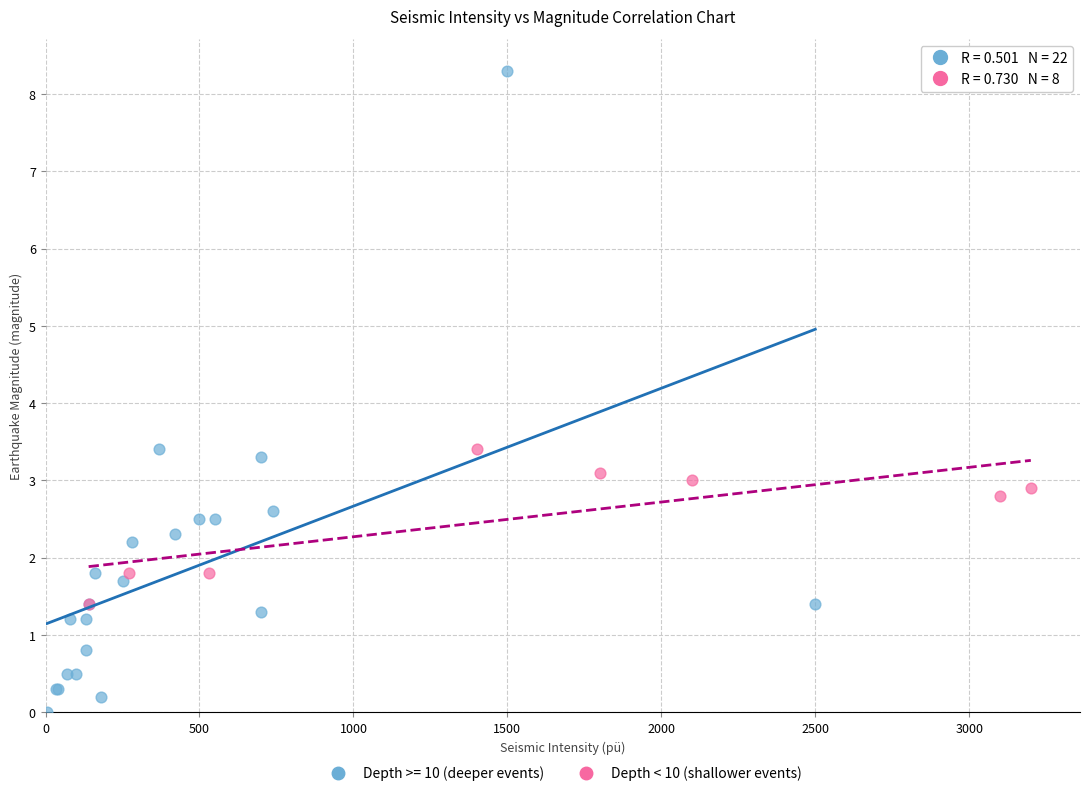

Which series reaches the minimum Y coordinate?

Depth >= 10 (deeper events)